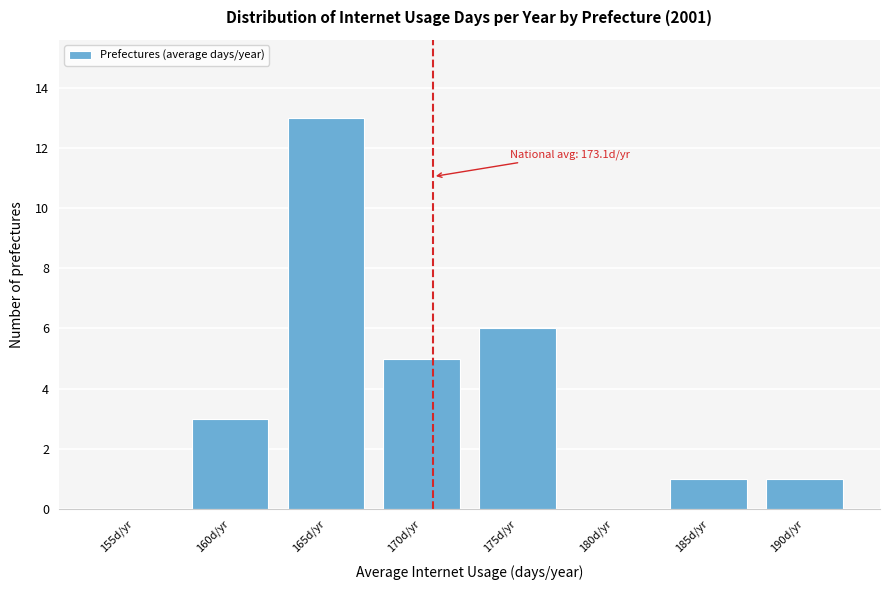

Reading left to right, list all the values displayed in this chart.

155d/yr=0	160d/yr=3	165d/yr=13	170d/yr=5	175d/yr=6	180d/yr=0	185d/yr=1	190d/yr=1